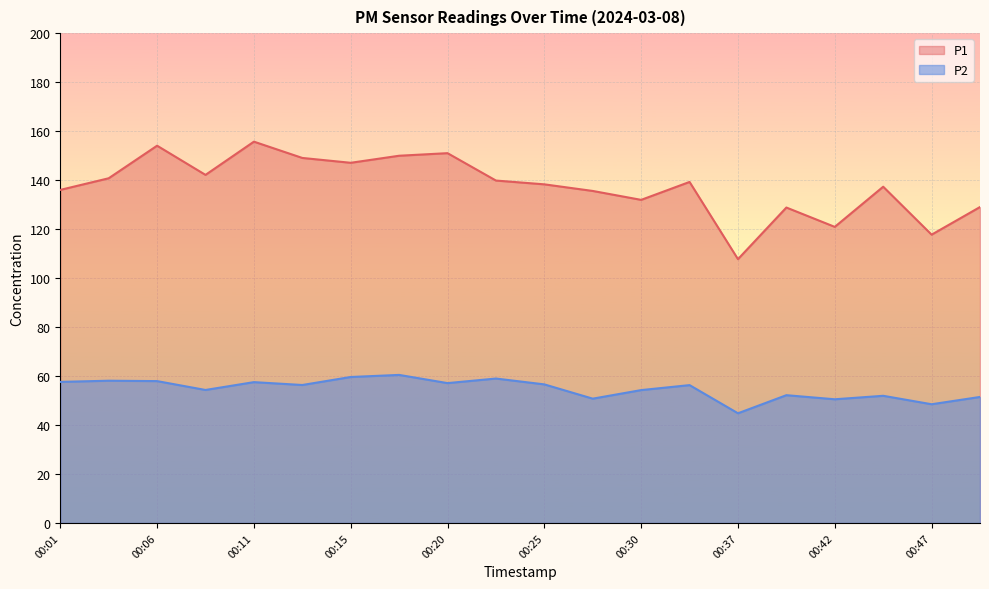

Is the value of P1 at 00:01 greater than the value of P2 at 00:37?

Yes